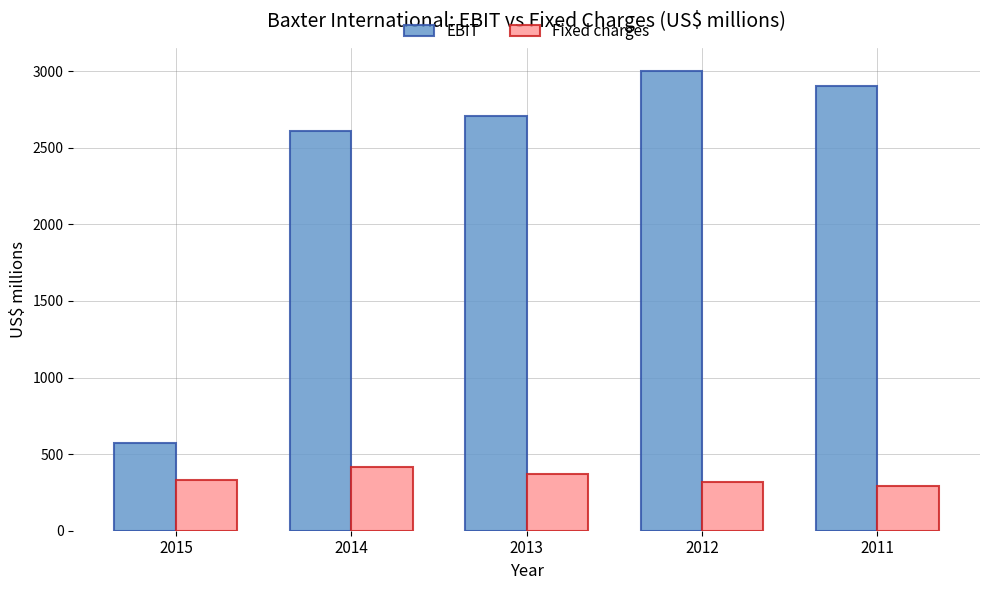

Between 2015 and 2014, which series saw the biggest shift?

EBIT